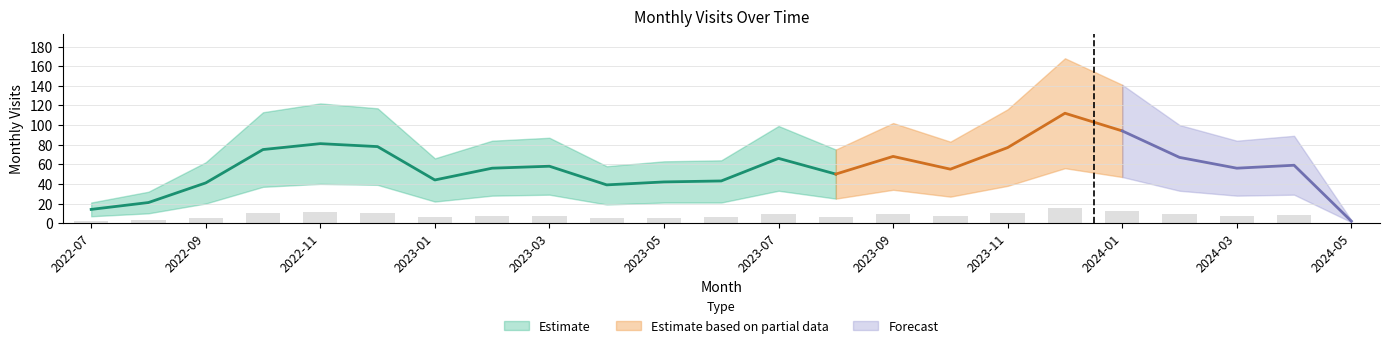

What is the change in value from 2023-07 to 2023-11?

+1.5